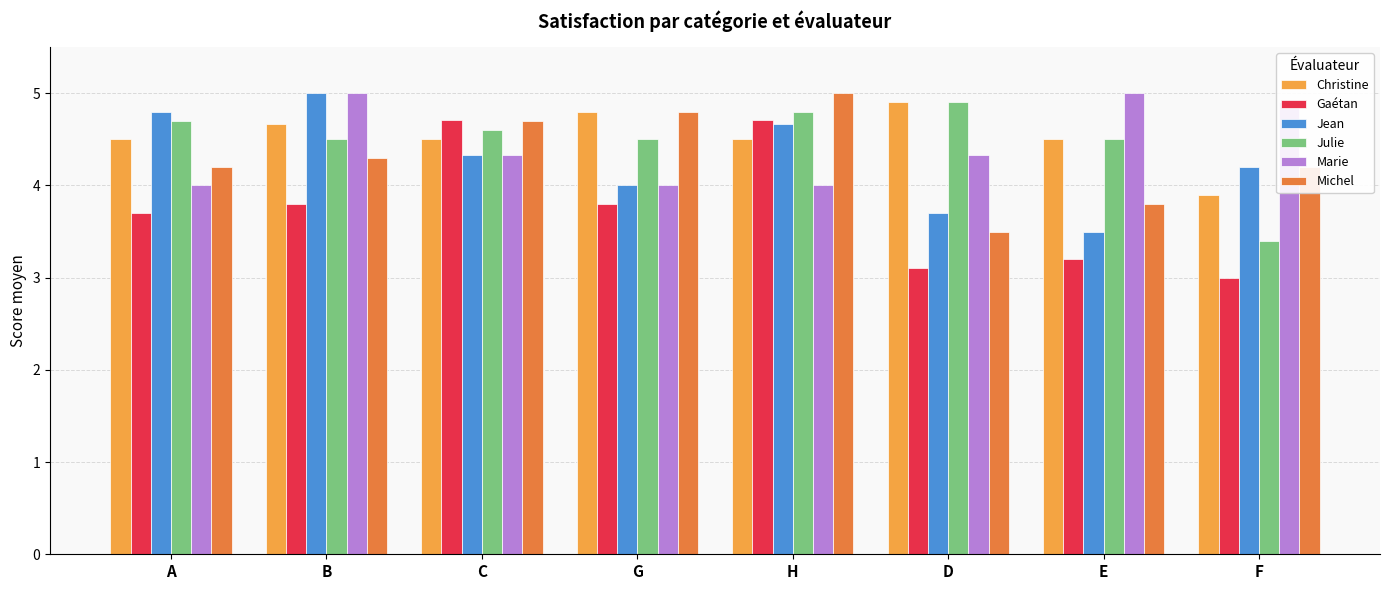

Count the Jean values in the range 4 to 5.

6